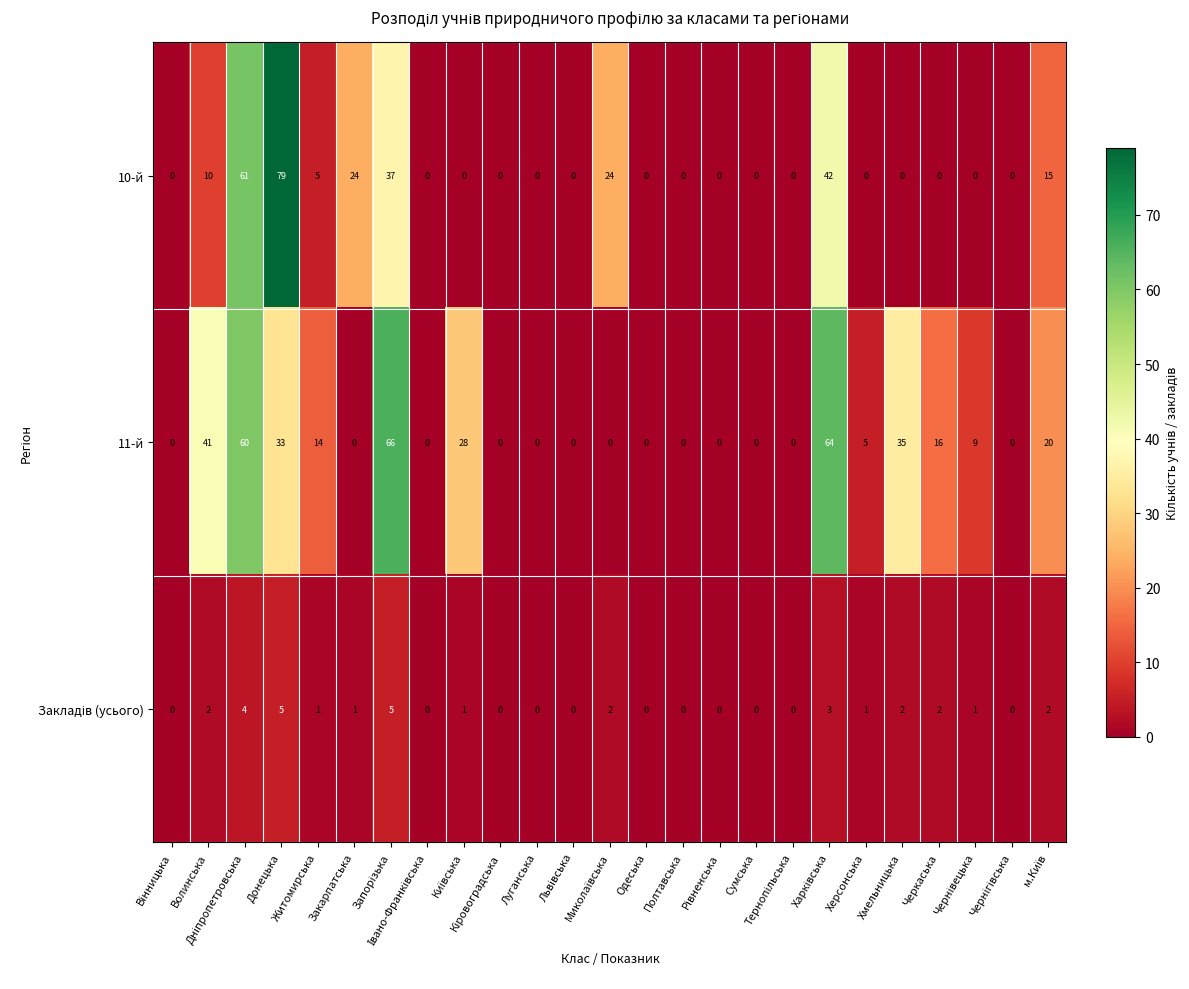

Which series has the largest total across all categories?

11-й